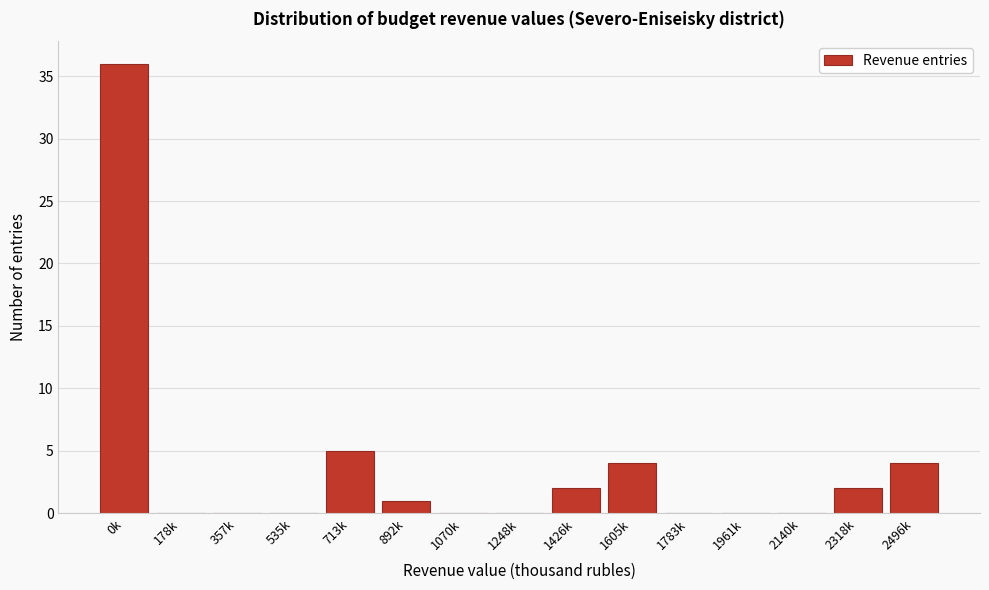

Reading left to right, what are all the values shown in this chart?

0k=36	178k=0	357k=0	535k=0	713k=5	892k=1	1070k=0	1248k=0	1426k=2	1605k=4	1783k=0	1961k=0	2140k=0	2318k=2	2496k=4